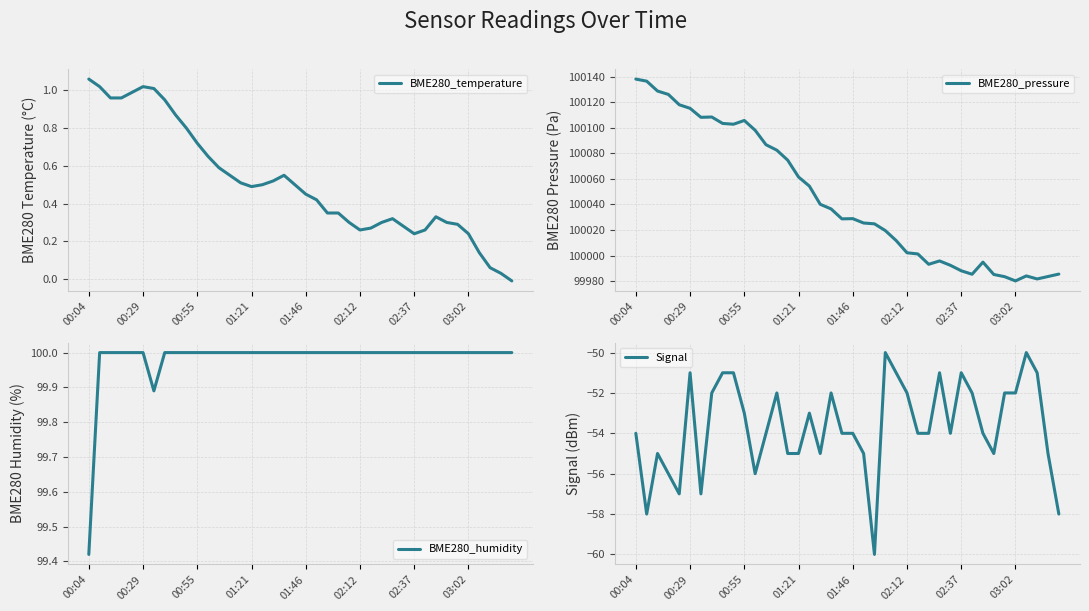

What is the value of the BME280_temperature point at the 33rd from the left?

0.3